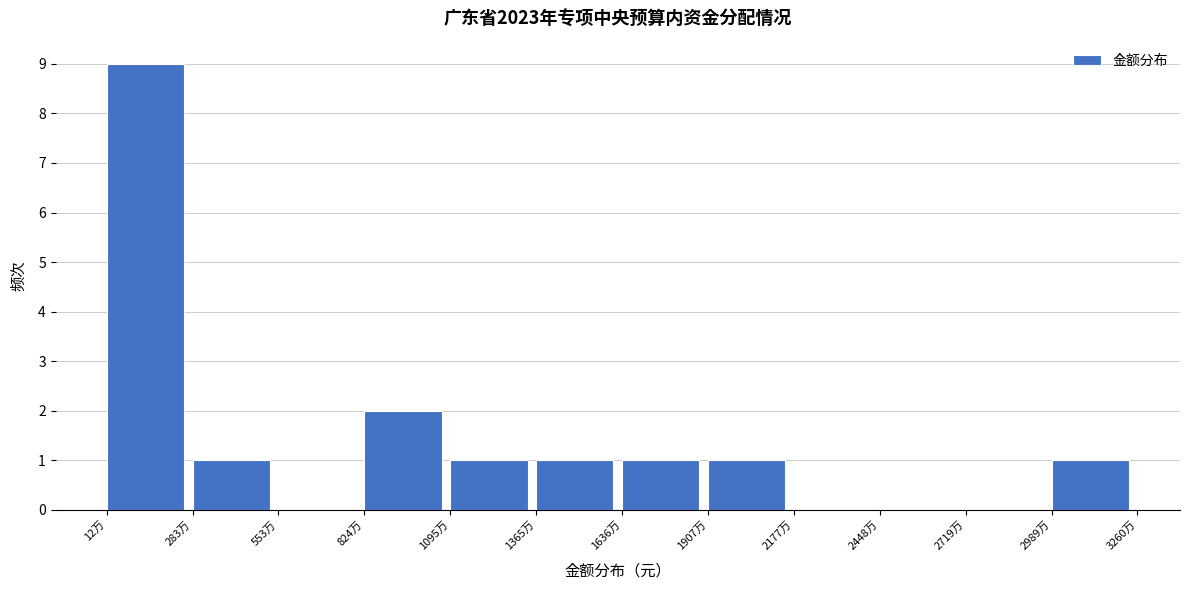

Reading left to right, extract all data points from this chart.

12万=9	283万=1	553万=0	824万=2	1095万=1	1365万=1	1636万=1	1907万=1	2177万=0	2448万=0	2719万=0	2989万=1